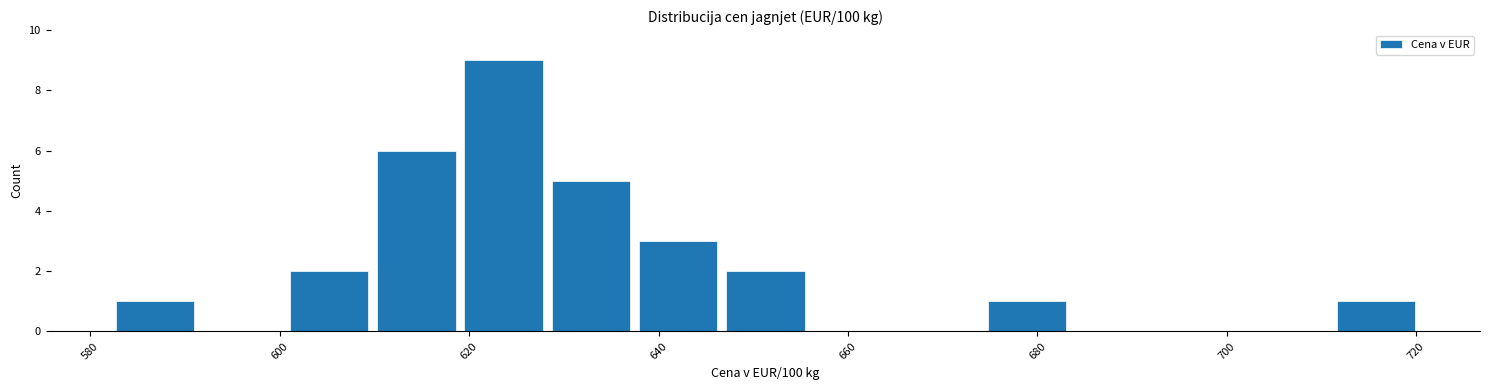

Reading left to right, transcribe this chart: for each bar, give the range it covers on the x-axis and its height. Neither the bar edges nor the heights are printed on the chart, so give them approximately, as read against the axes.

582 to 592: 1
592 to 600: 0
600 to 610: 2
610 to 620: 6
620 to 628: 9
628 to 638: 5
638 to 646: 3
646 to 656: 2
656 to 666: 0
666 to 674: 0
674 to 684: 1
684 to 692: 0
692 to 702: 0
702 to 712: 0
712 to 720: 1